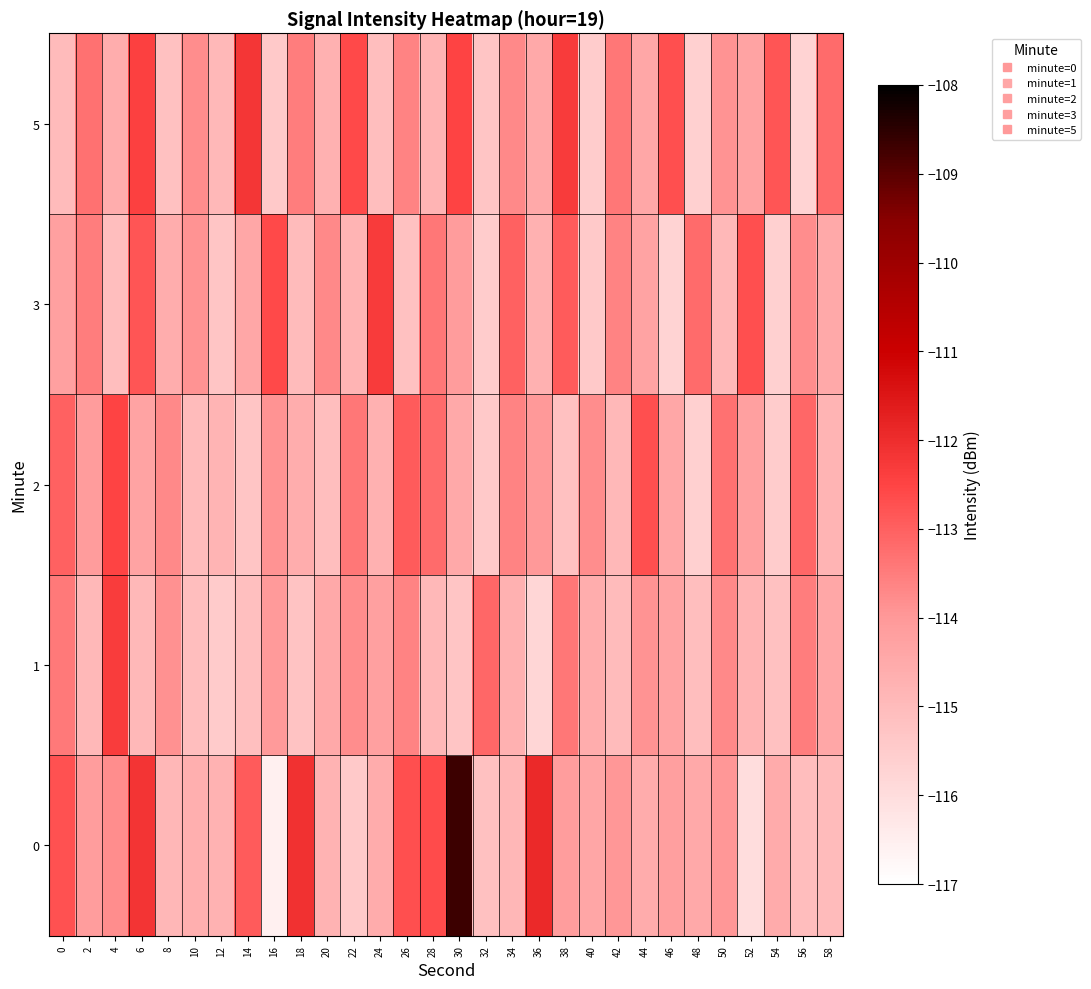

What is the greatest value displayed?

-108.7